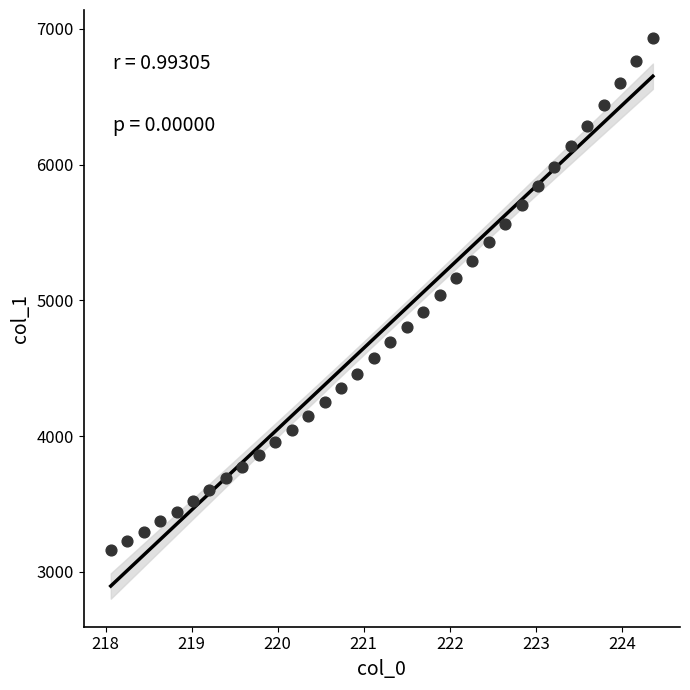

What is the range of X values (max minus min)?

6.3